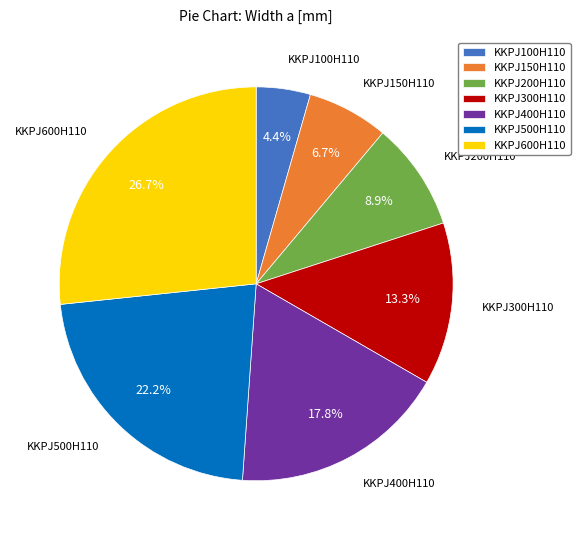

Approximately how many times larger is the value at KKPJ400H110 compared to KKPJ500H110?

0.8